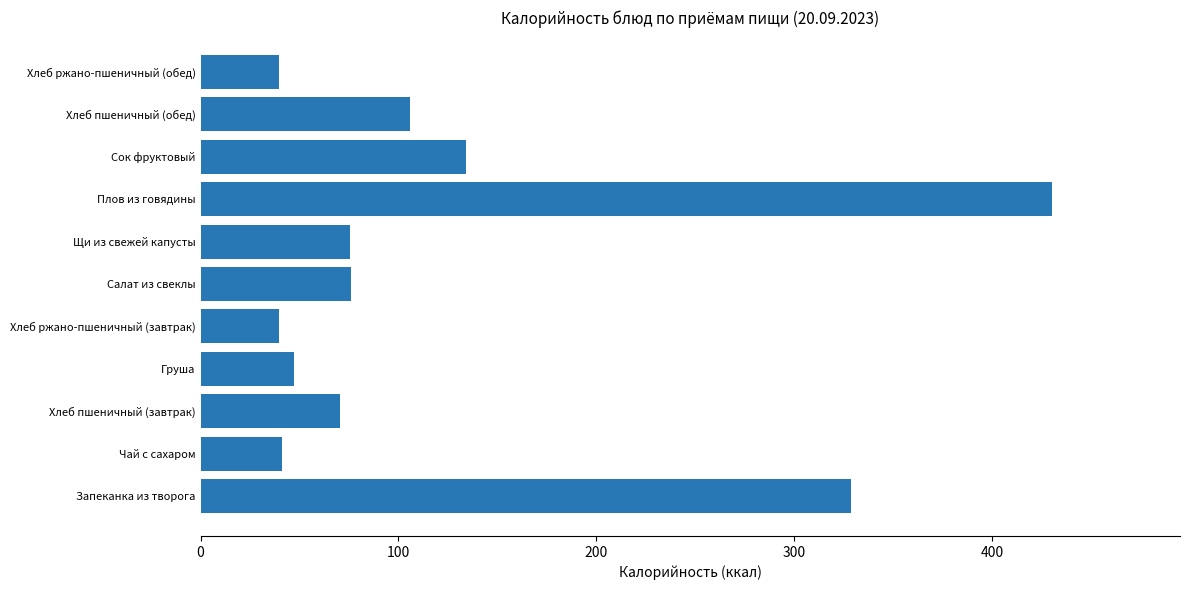

The value at Запеканка из творога is 328.9. True or false?

True